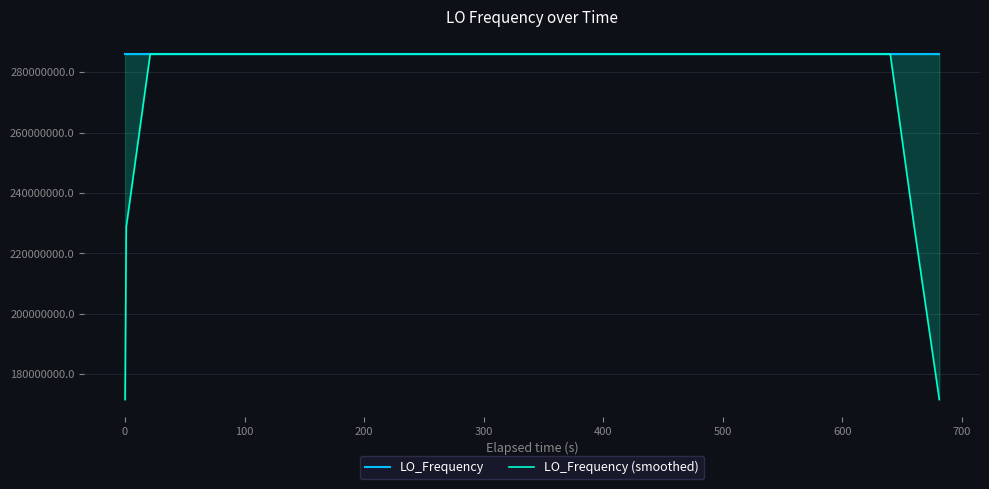

Is it true that LO_Frequency (smoothed) equals 286047002.2 at 100?

True